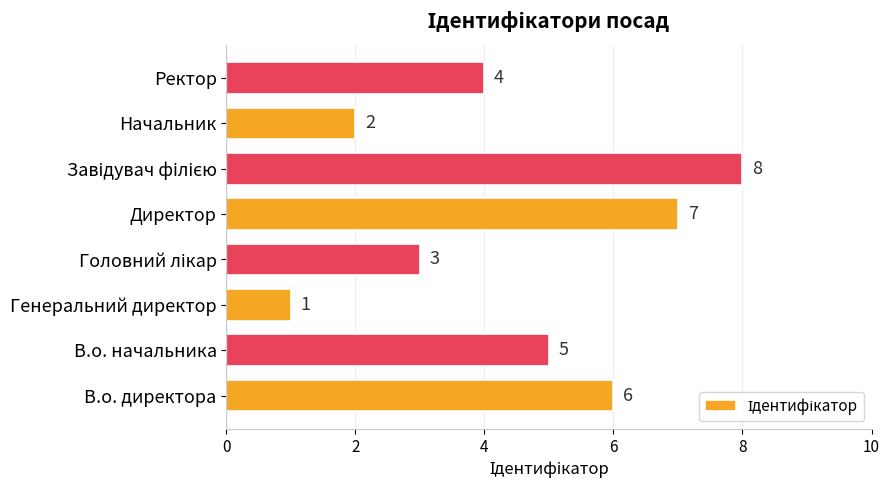

Is it true that the value at В.о. начальника is 1?

False